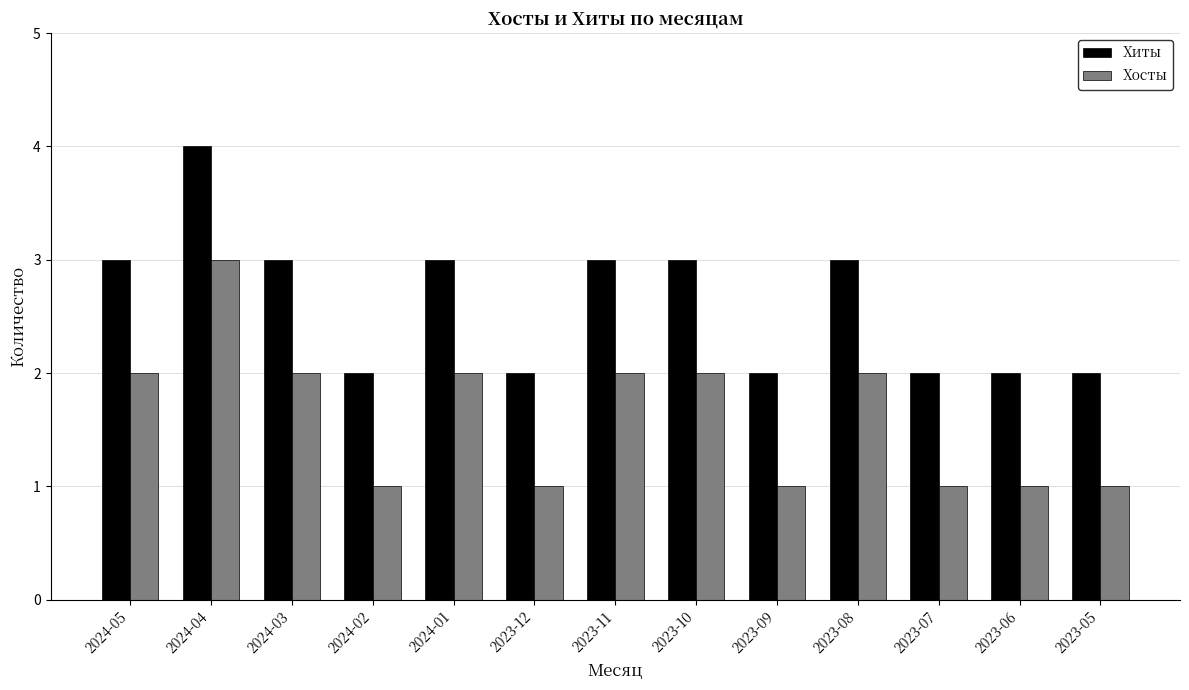

Which series has the largest total across all categories?

Хиты